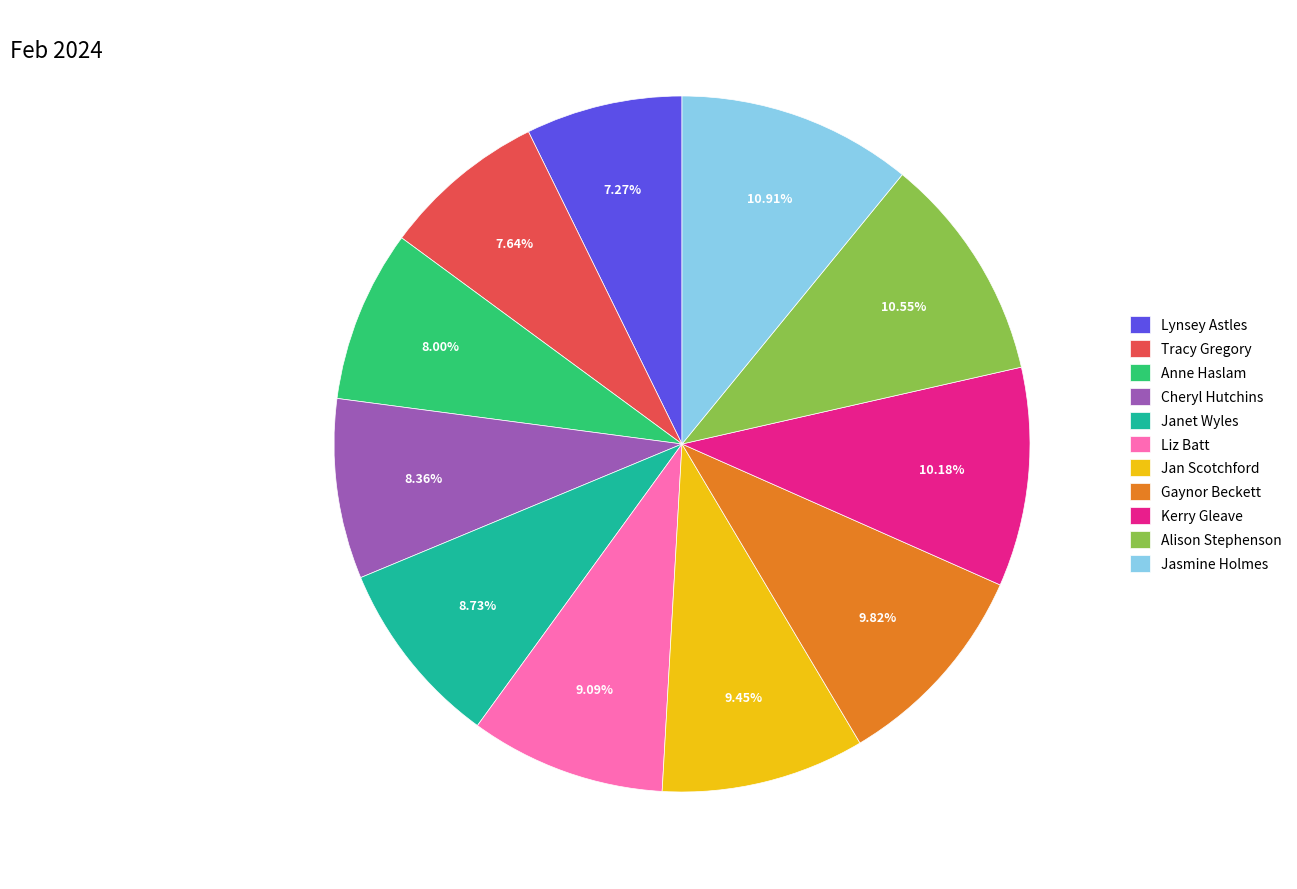

True or false: Anne Haslam accounts for 1% of the total.

False